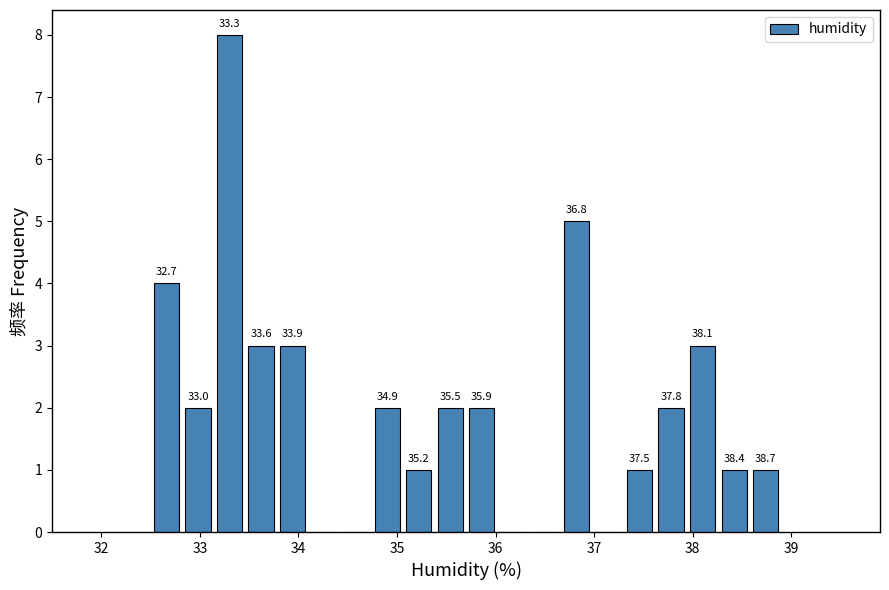

Read against the x-axis, roughly where is the centre of the tallest bar?

33.3